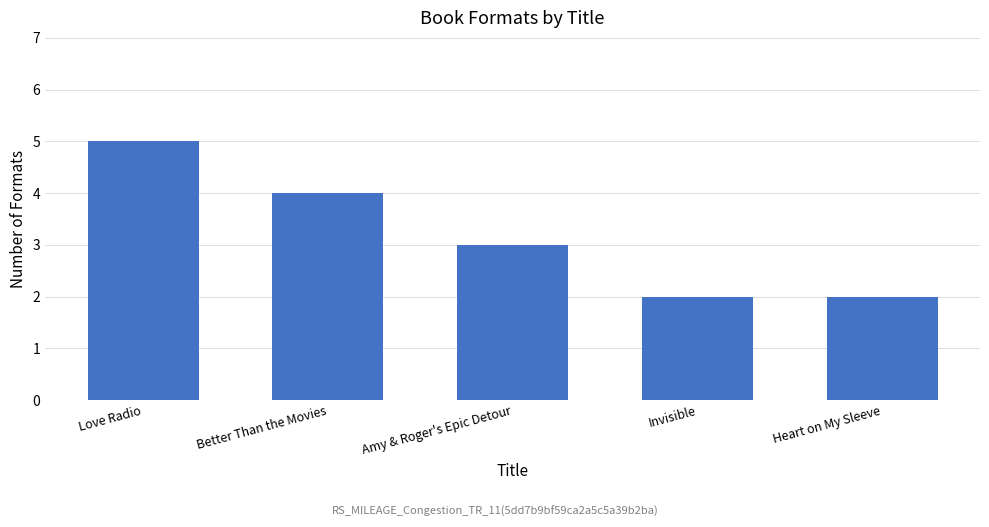

What is the approximate value at Amy & Roger's Epic Detour?

3